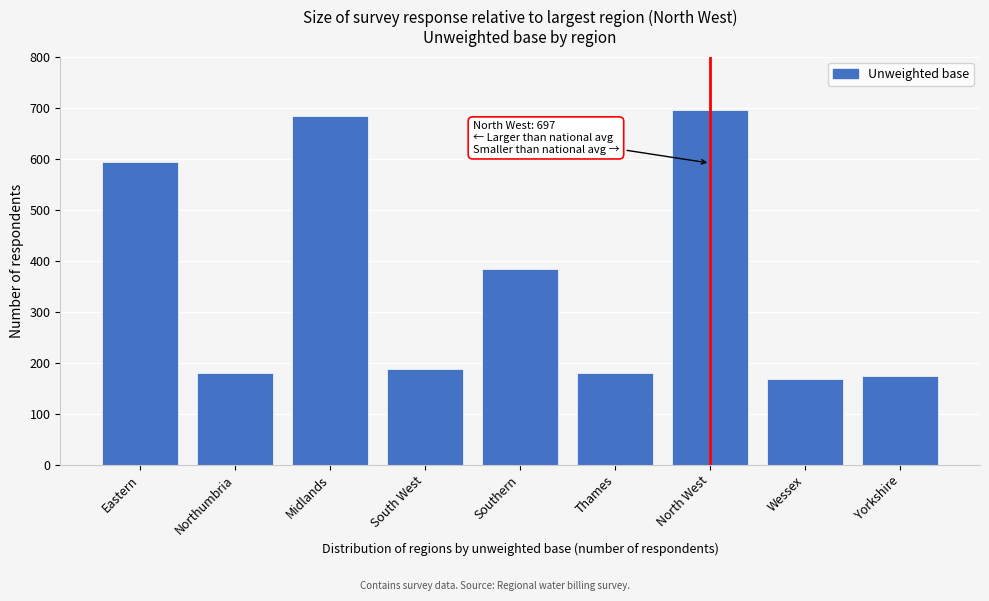

Reading right to left, what are all the values shown in this chart?

Yorkshire=175	Wessex=169	North West=697	Thames=180	Southern=384	South West=189	Midlands=686	Northumbria=180	Eastern=594